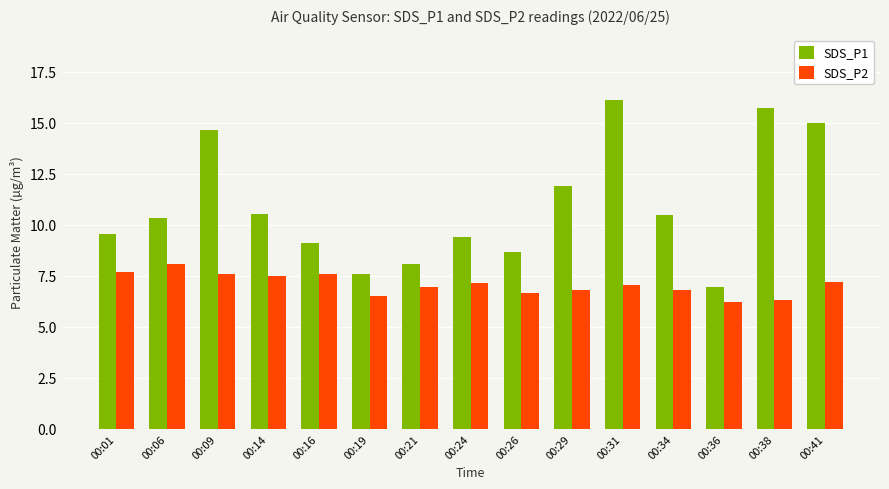

What is the difference between the SDS_P1 values at 00:06 and 00:41?

4.6